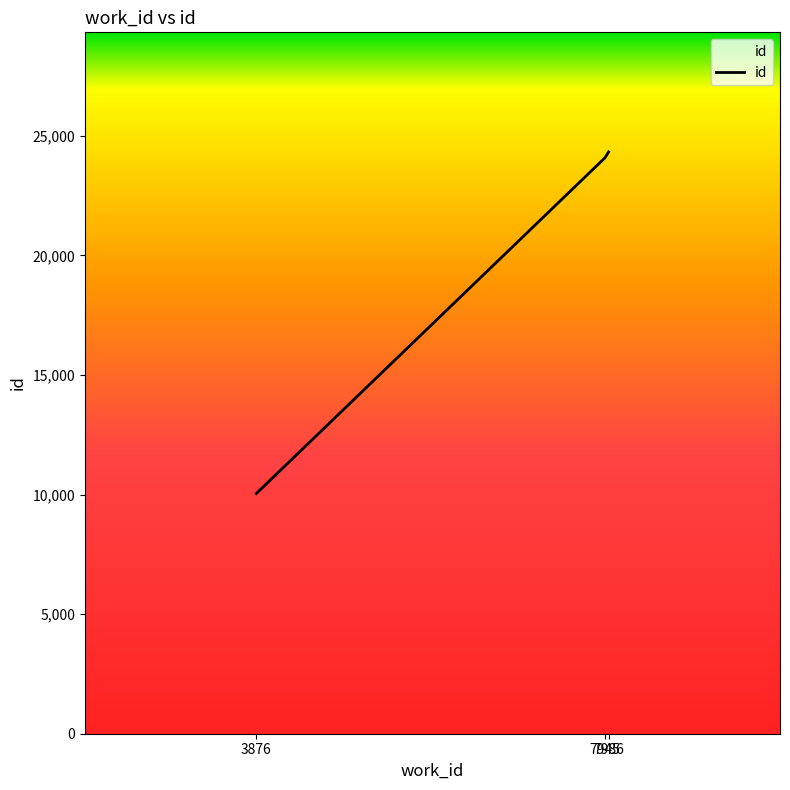

Where is the data nearest to the value 17186?

7945